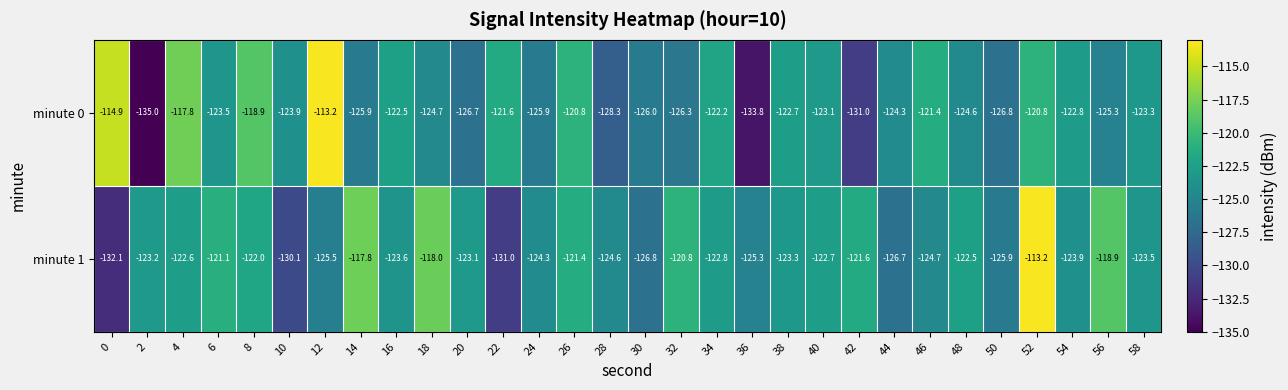

What is the maximum value shown in the chart?

-113.2